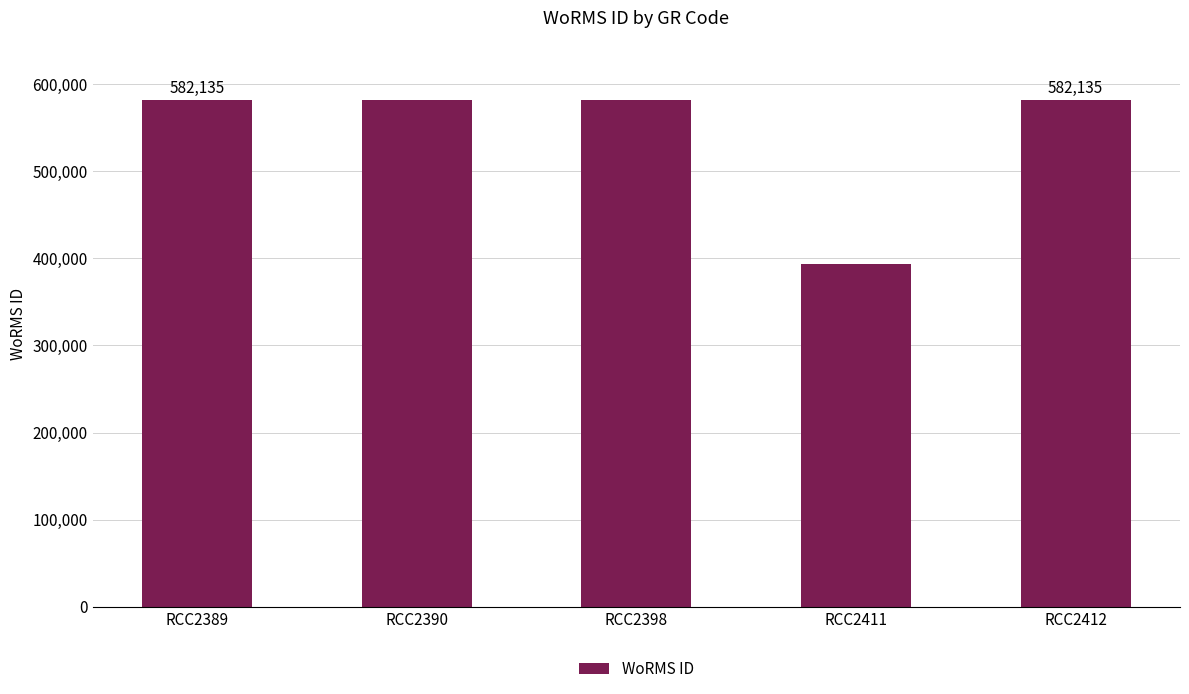

What is the sum of the values at RCC2389 and RCC2411?

975222